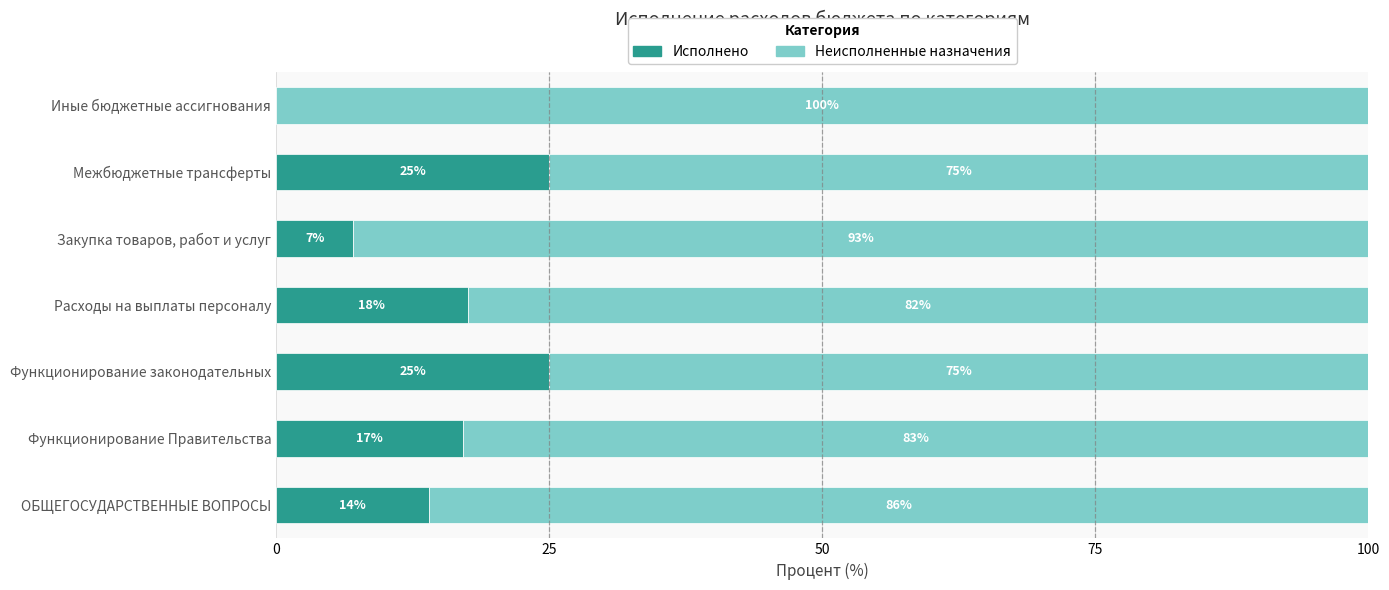

What is the total value across all series at Иные бюджетные ассигнования?

100.0